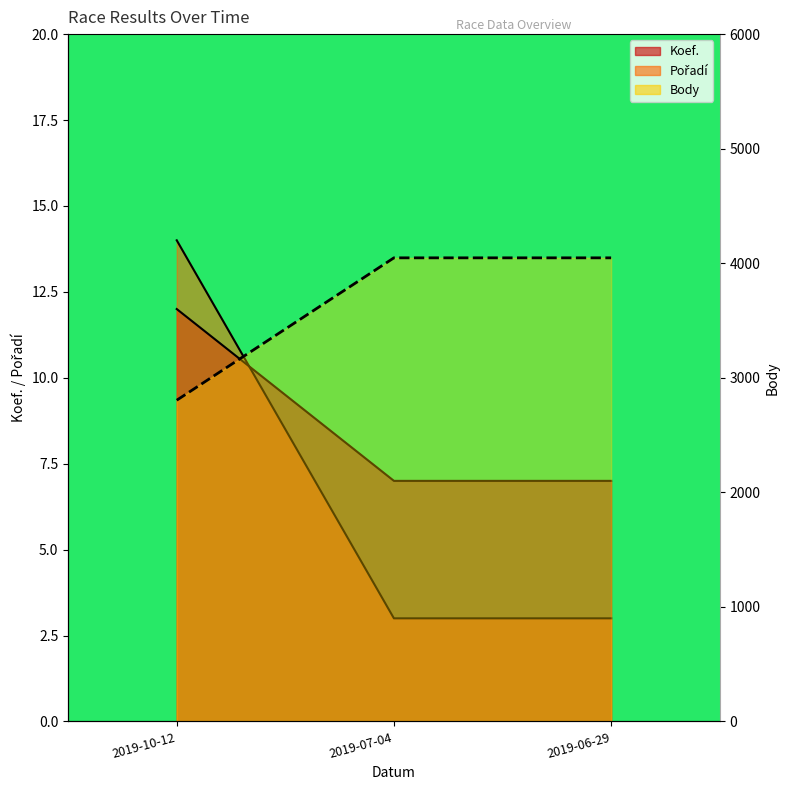

What position from the right is 2019-07-04?

2